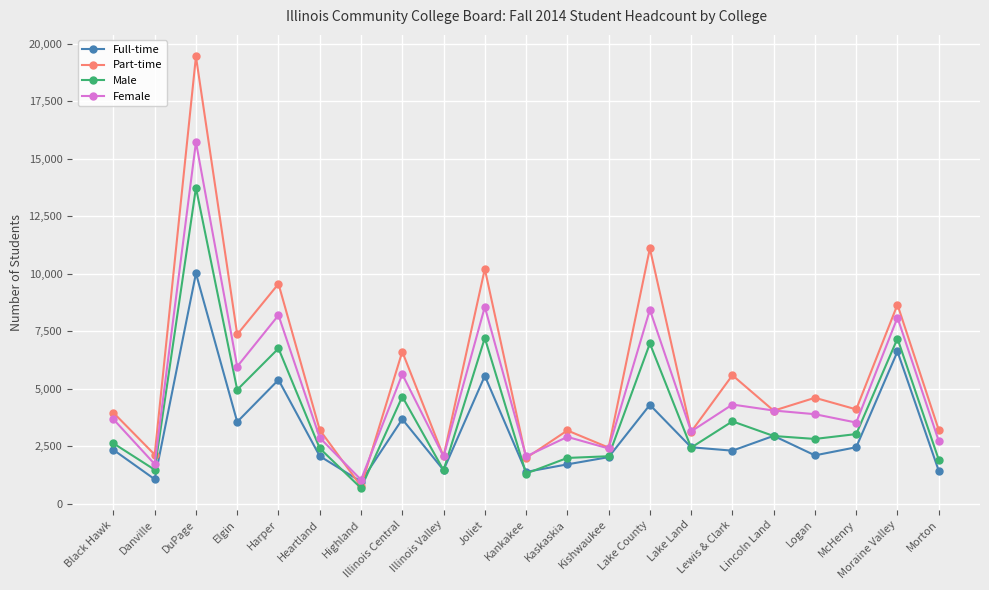

Which series changed the most between DuPage and Kaskaskia?

Part-time